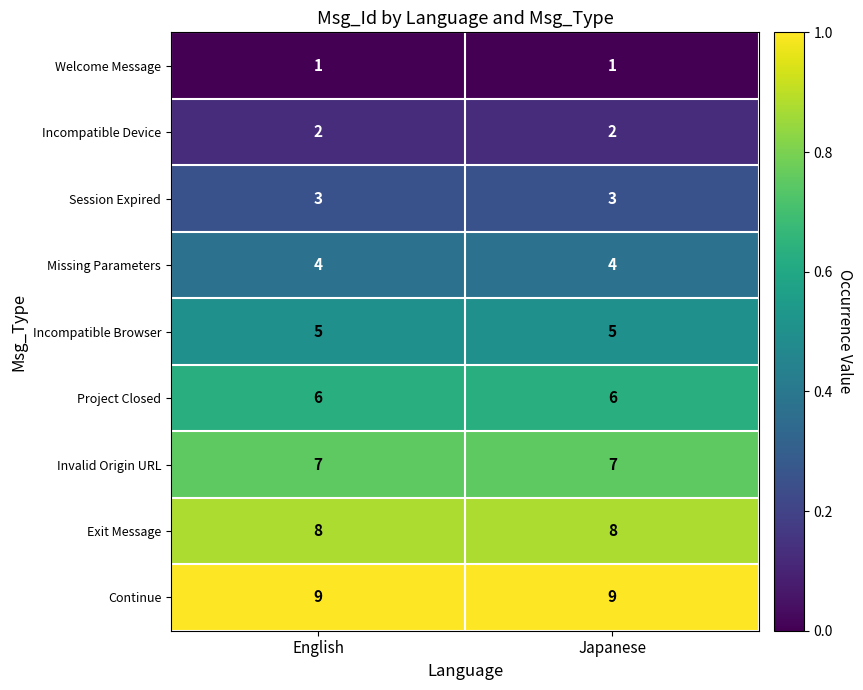

Reading left to right, what are all the values shown in this chart?

Welcome Message: 1	1
Incompatible Device: 2	2
Session Expired: 3	3
Missing Parameters: 4	4
Incompatible Browser: 5	5
Project Closed: 6	6
Invalid Origin URL: 7	7
Exit Message: 8	8
Continue: 9	9